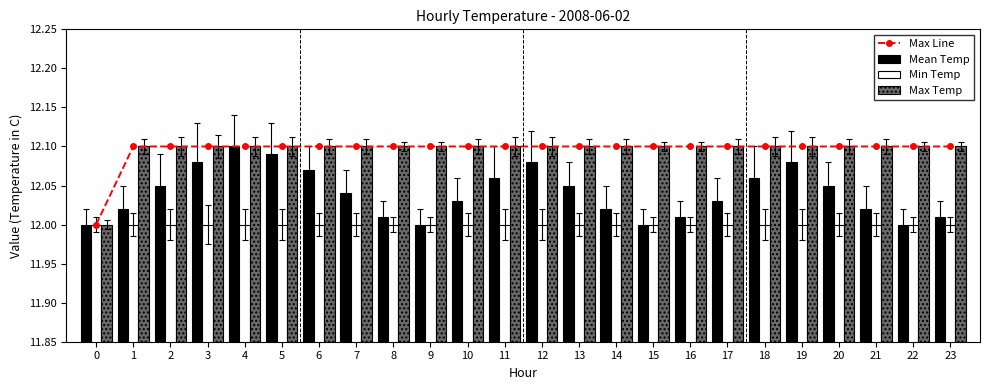

What value does the Mean Temp series have at 3?

12.1